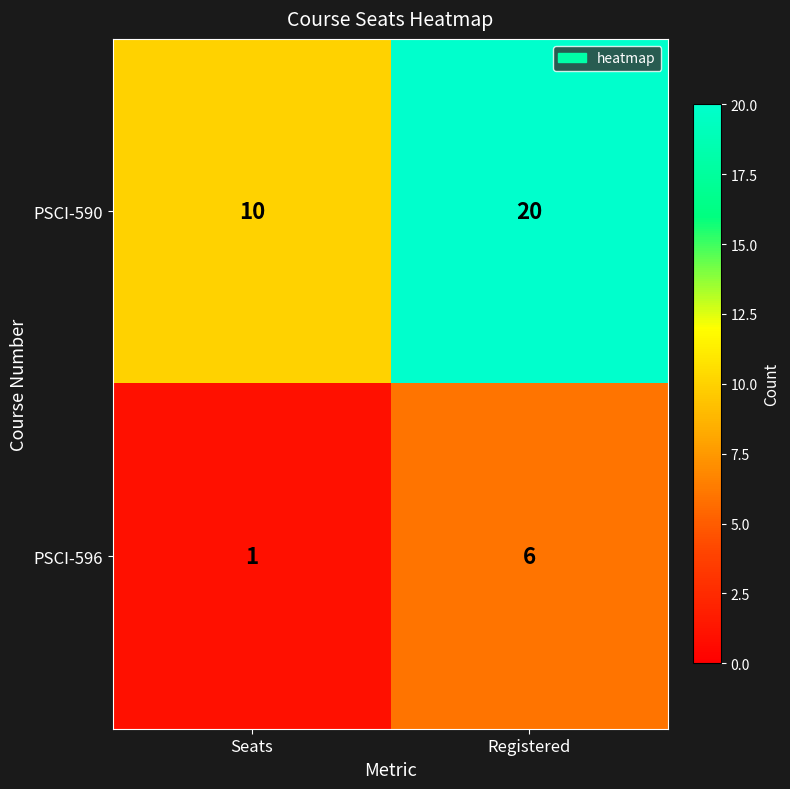

Which category has the lowest value across all series?

Seats